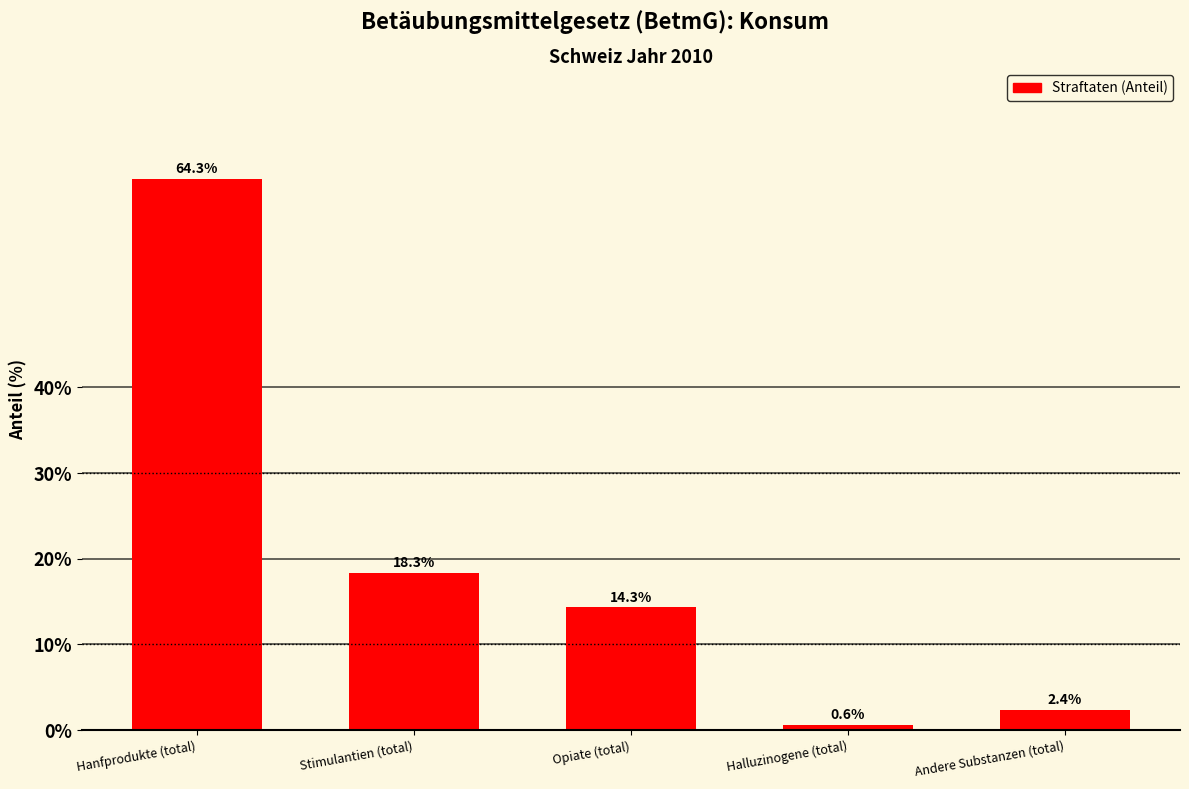

What is the value of the 3rd bar from the left?

14.3